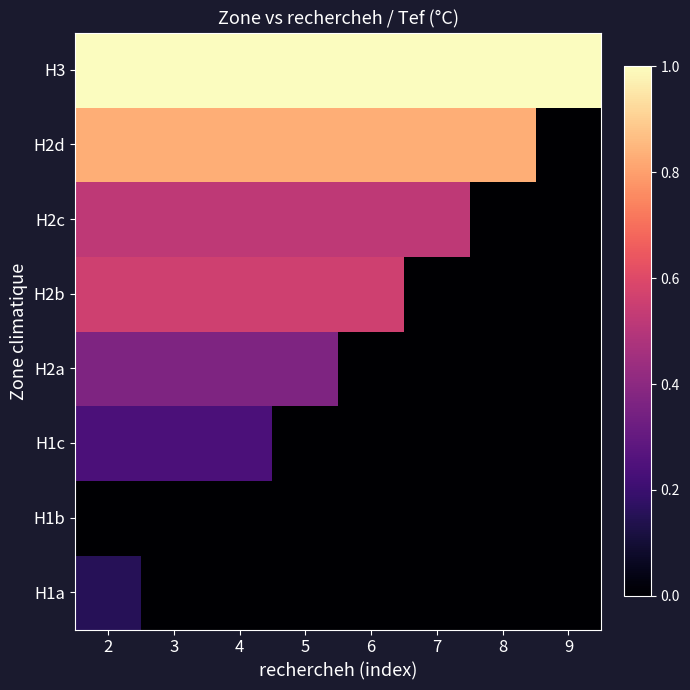

Which series has the largest total across all categories?

H3